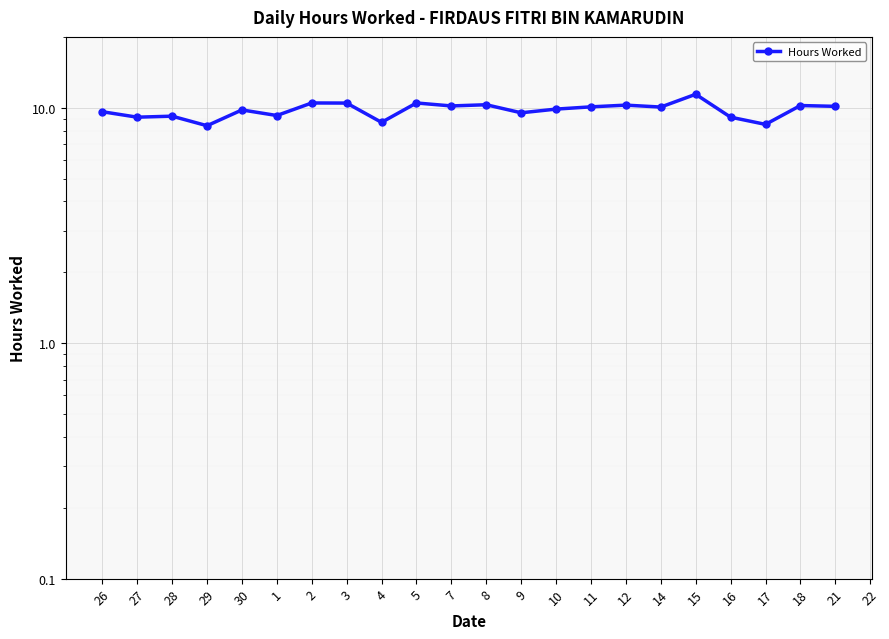

How many interior local valleys (lower than both neighbors) does the data have?

8